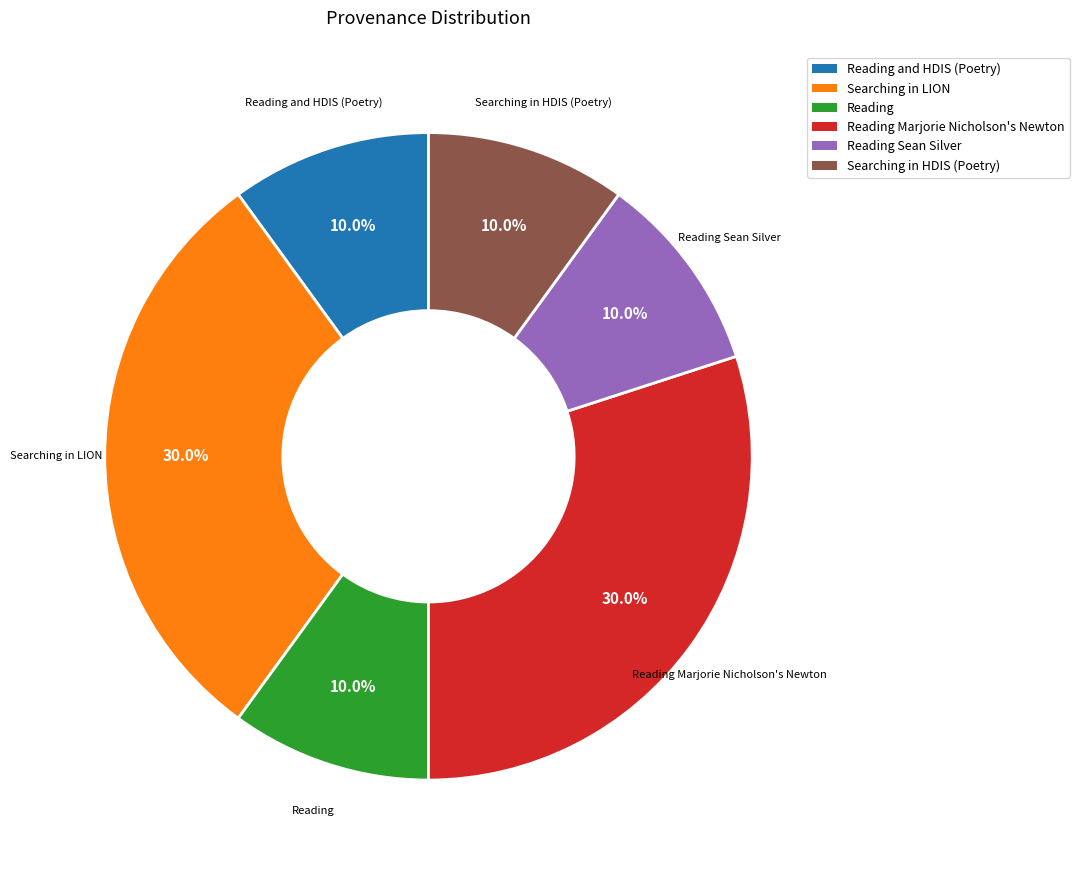

Is there any slice that represents more than half of the pie?

No